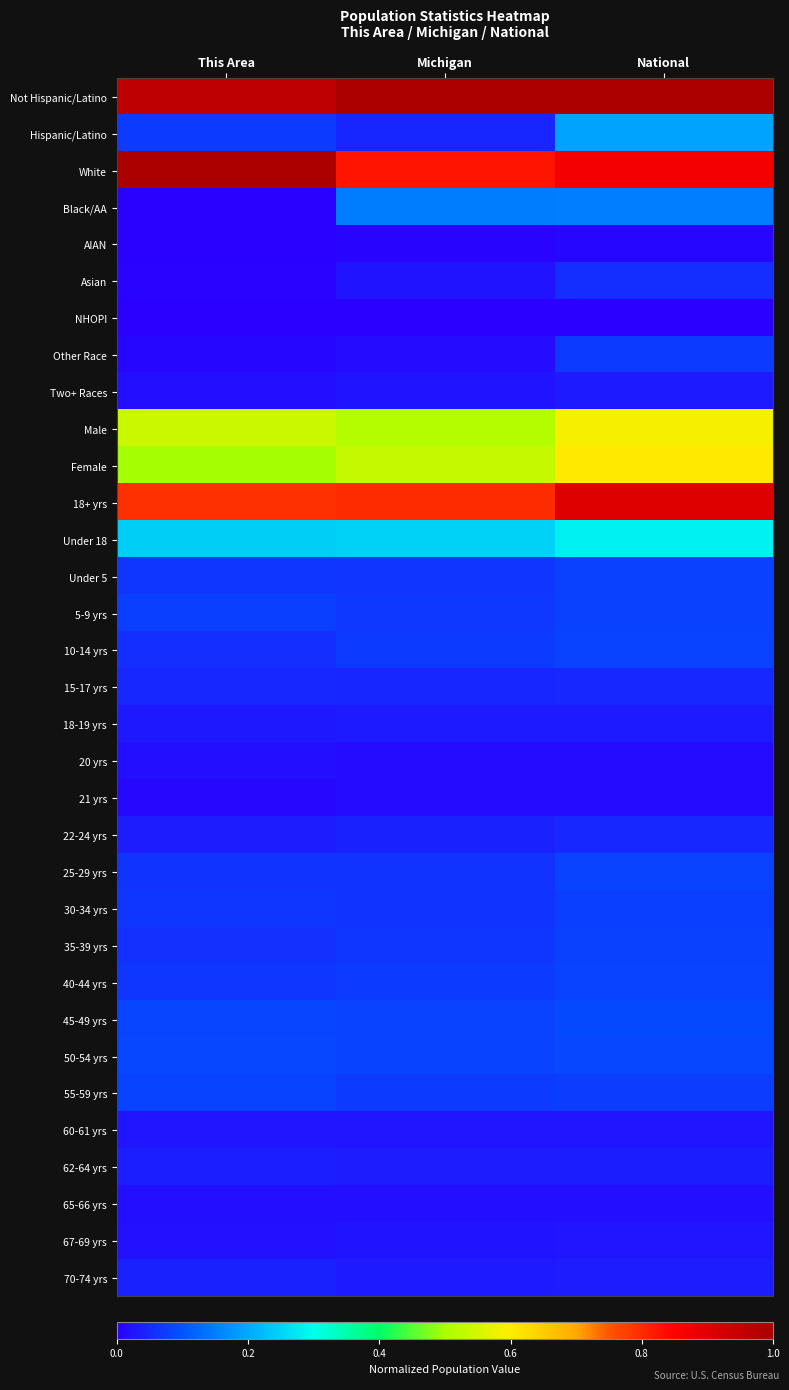

What is the total value across all series at This Area?

5.1